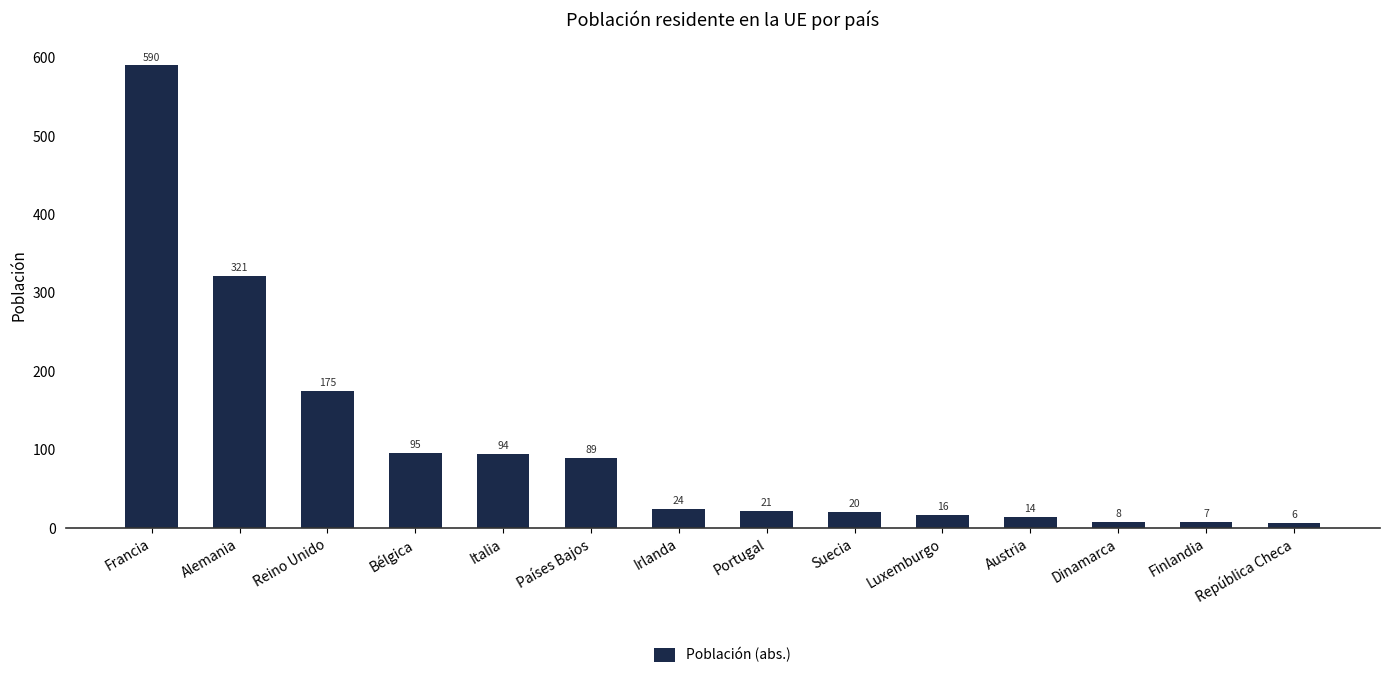

What is the label of the 8th bar from the right?

Irlanda